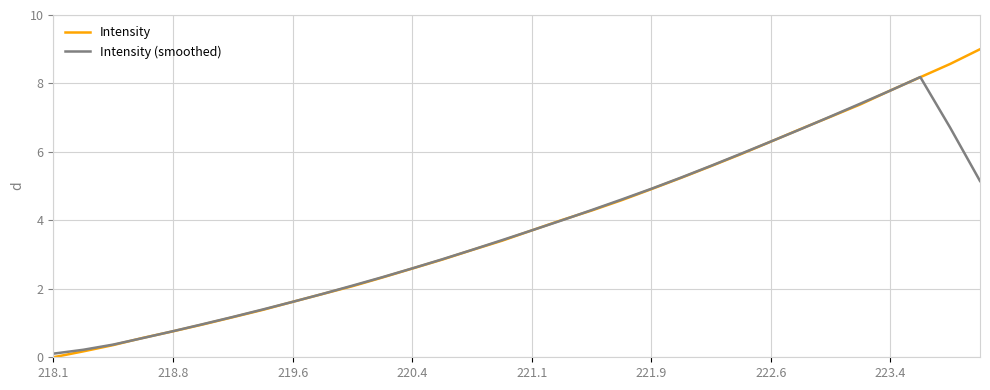

What is the greatest value displayed?

9.0